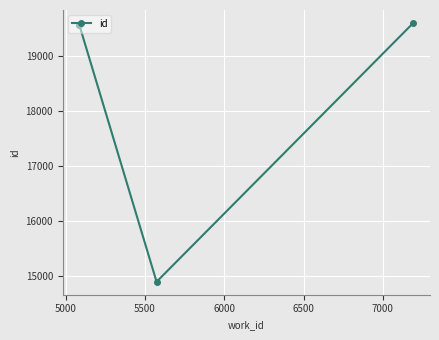

What is the greatest value displayed?

19596